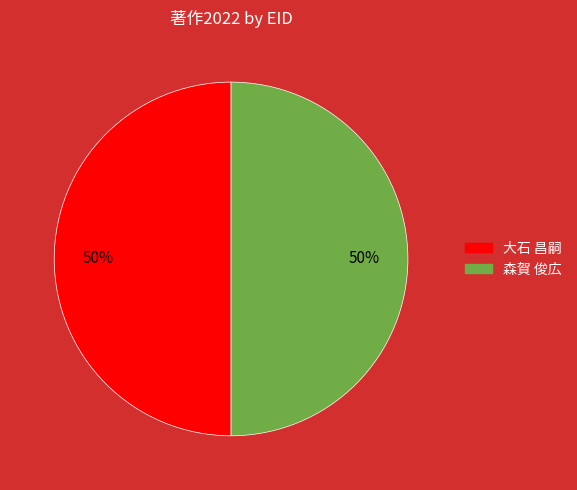

To the nearest percent, what is the average slice percentage?

50%